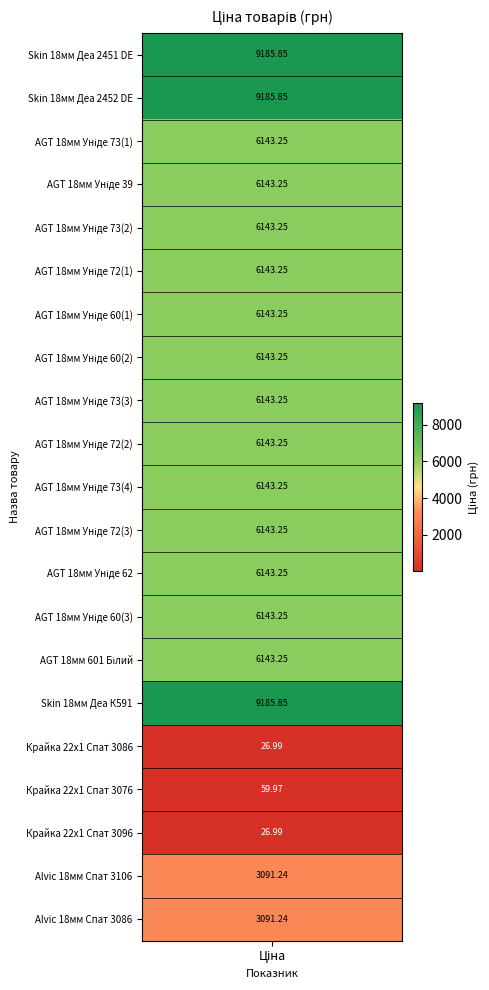

Reading left to right, what are all the values shown in this chart?

273702193=9185.9	273702194=9185.9	280761652=6143.2	280761644=6143.2	280761056=6143.2	280761054=6143.2	280762039=6143.2	280761857=6143.2	280761651=6143.2	280761650=6143.2	280761219=6143.2	280761055=6143.2	280760923=6143.2	280760486=6143.2	275990524=6143.2	273702128=9185.9	232781676=27.0	232781675=60.0	232781634=27.0	232731677=3091.2	232731676=3091.2